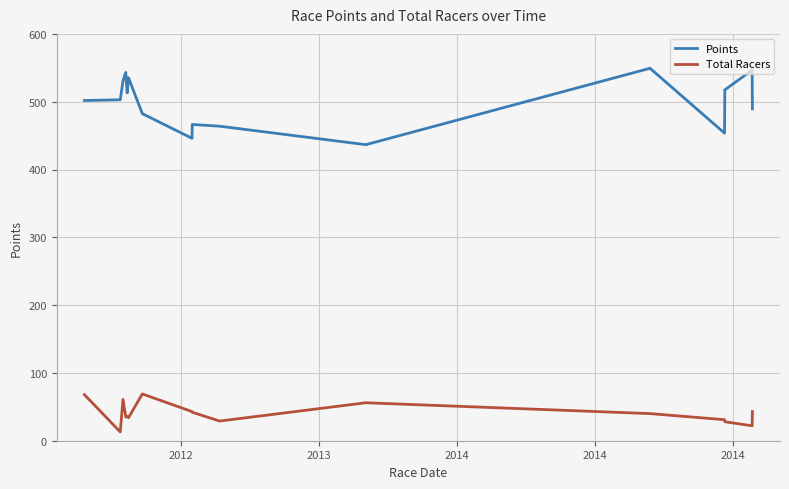

Rank the series by their average value, from lowest to highest.

Total Racers, Points